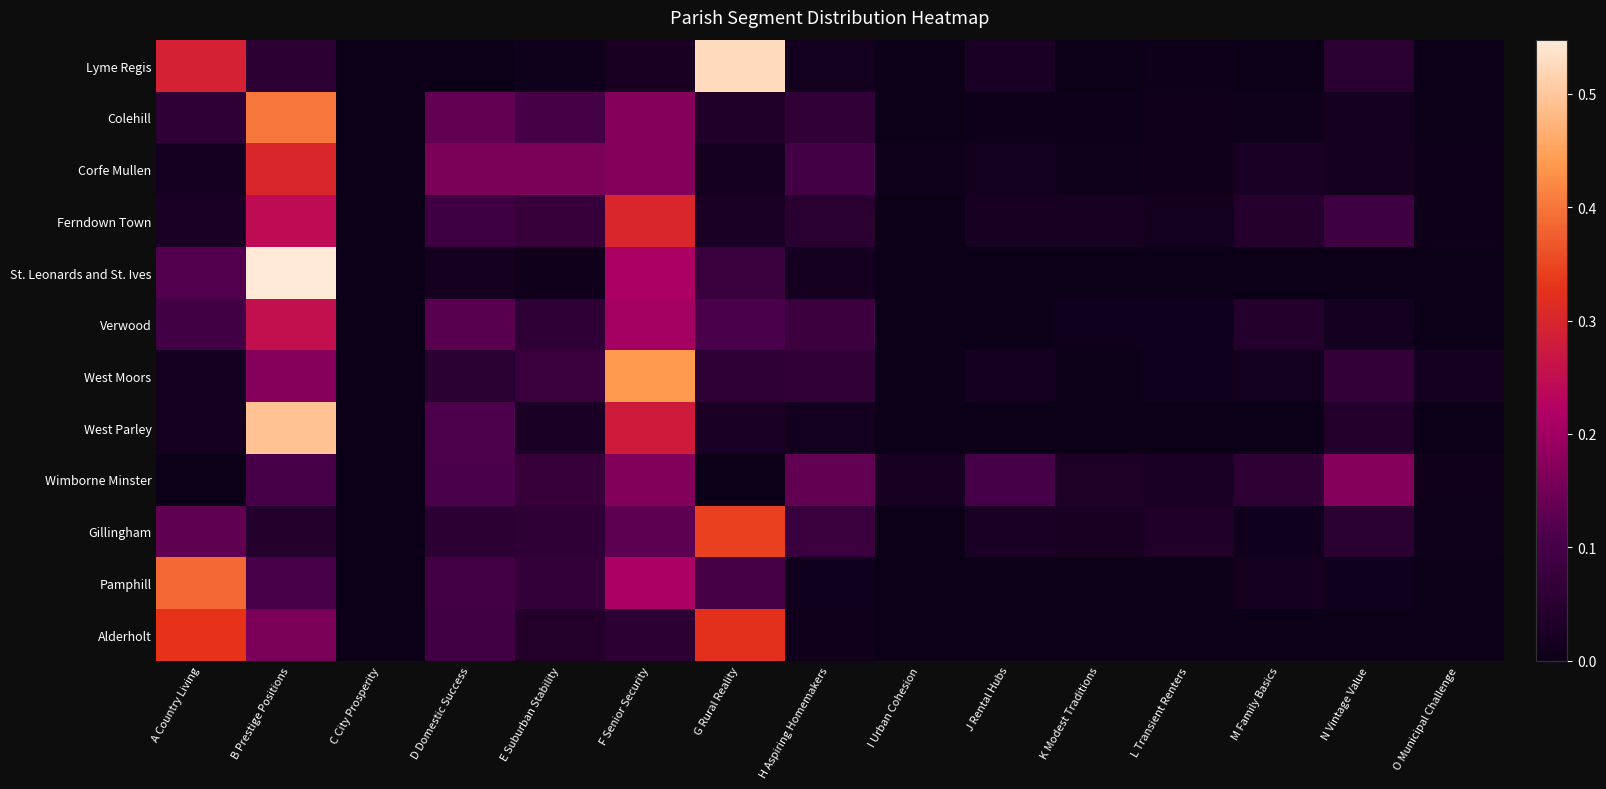

At how many categories does at least one series exceed 0?

15